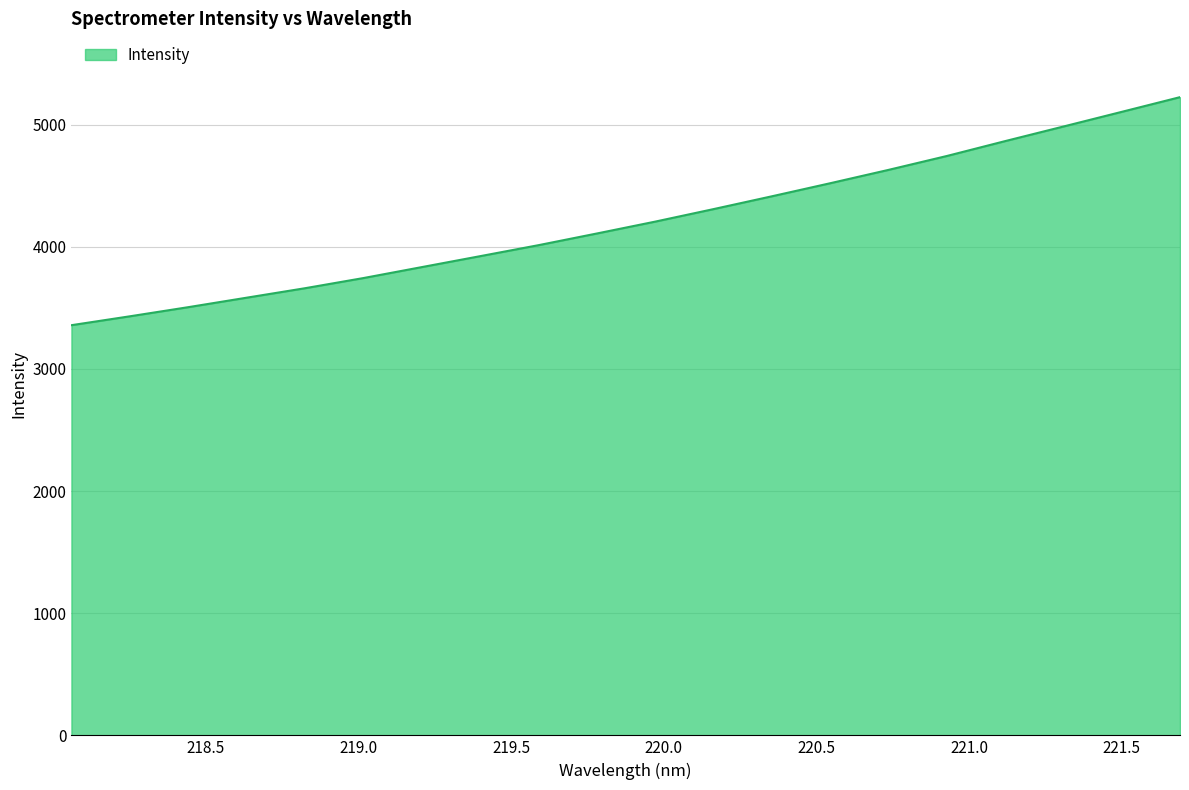

What is the minimum value shown in the chart?

3358.4